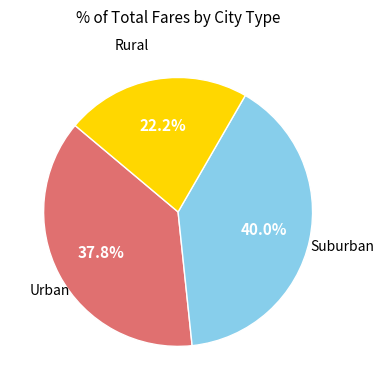

Count the number of slices in the pie.

3